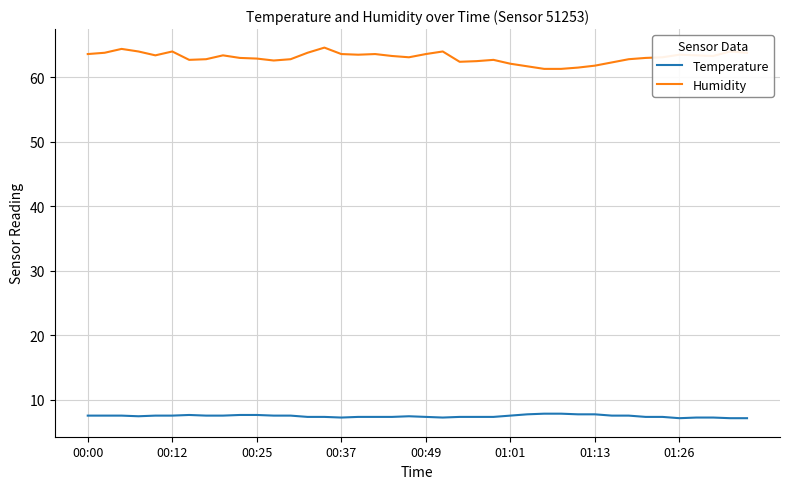

What is the lowest value of the Humidity series?

61.3